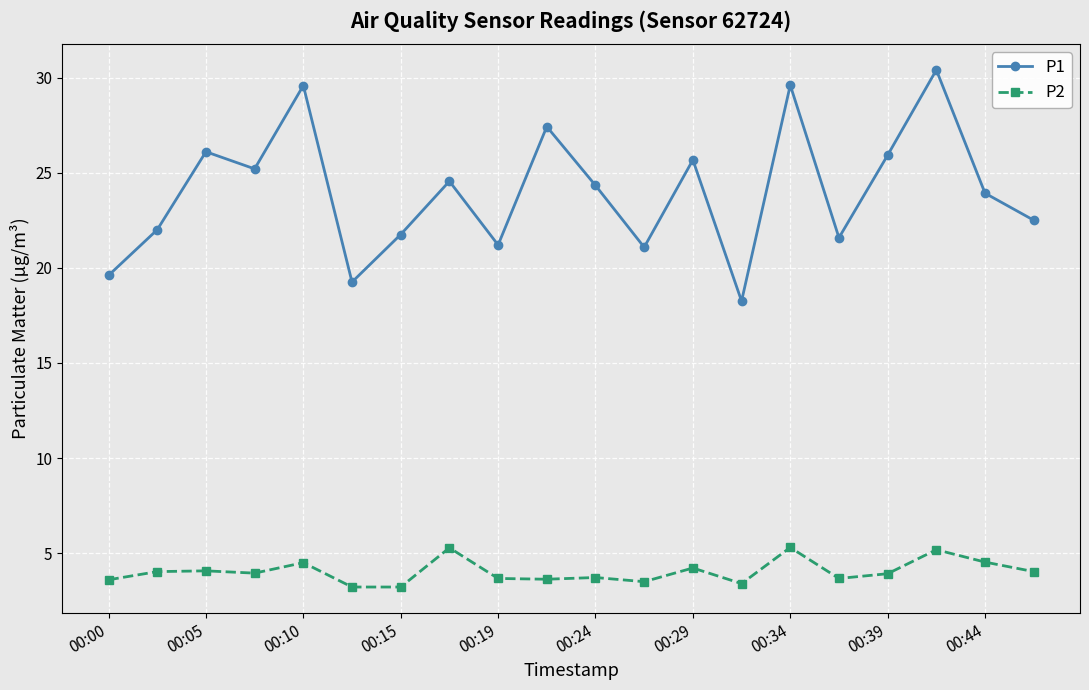

What is the value of the P2 point at the 13th from the left?

4.2